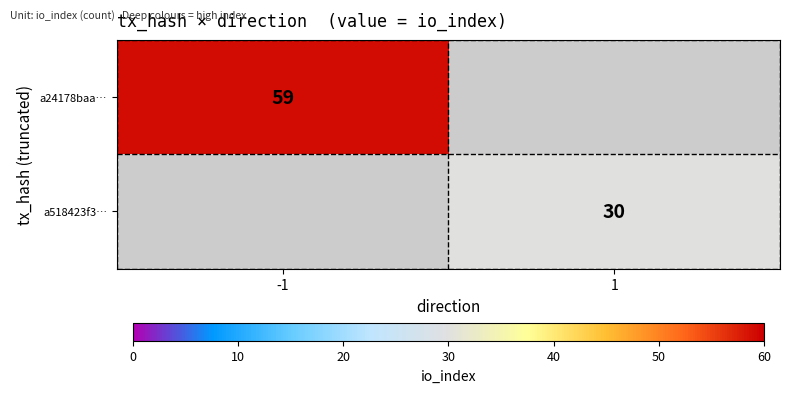

Which has a higher value, 1 or -1?

-1